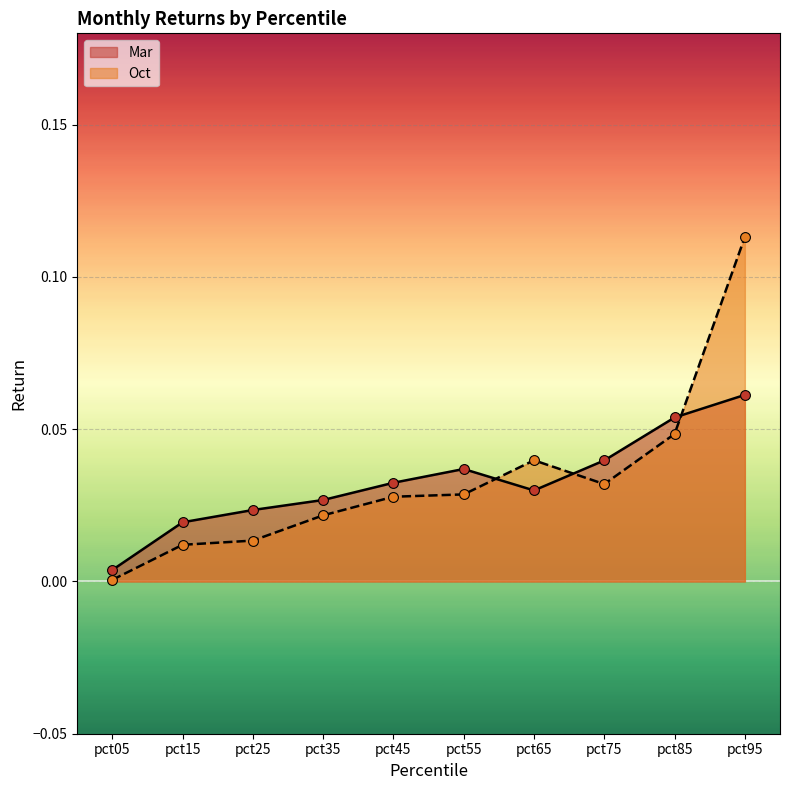

Which series contains the highest Y value?

Oct